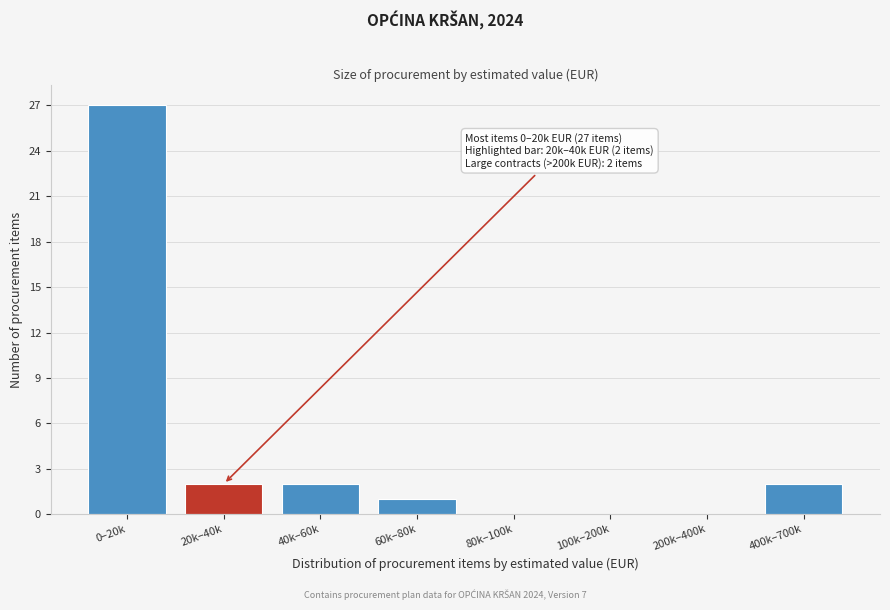

Reading right to left, list all the values displayed in this chart.

400k–700k=2	200k–400k=0	100k–200k=0	80k–100k=0	60k–80k=1	40k–60k=2	20k–40k=2	0–20k=27